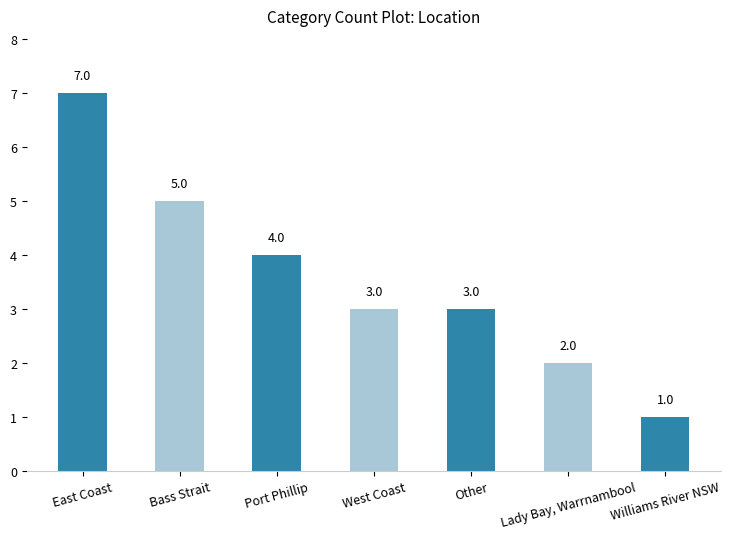

What is the label of the 3rd bar from the left?

Port Phillip